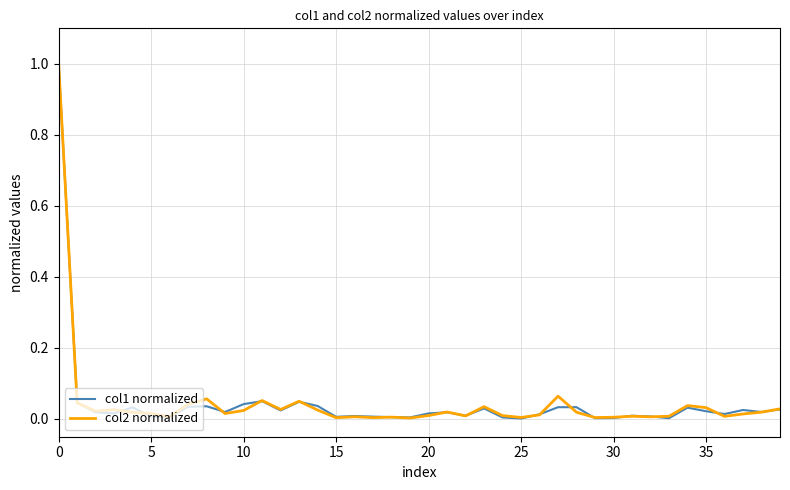

Which series has the widest spread of values?

col1 normalized